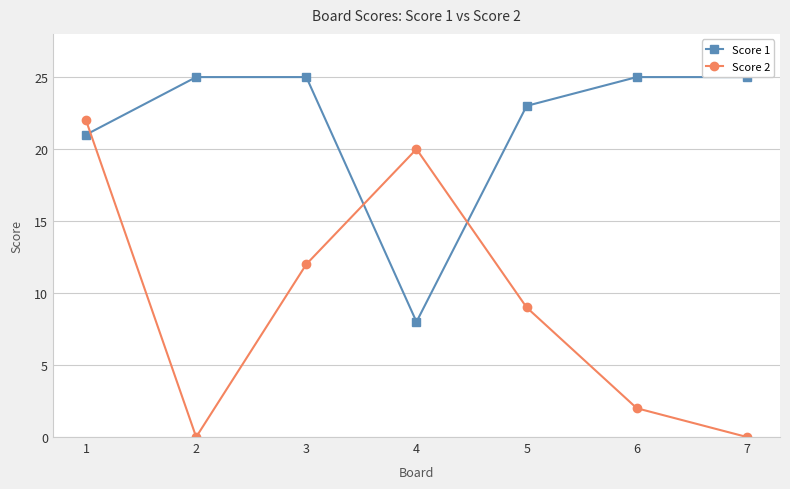

The Score 1 series shows 23 at 5. True or false?

True